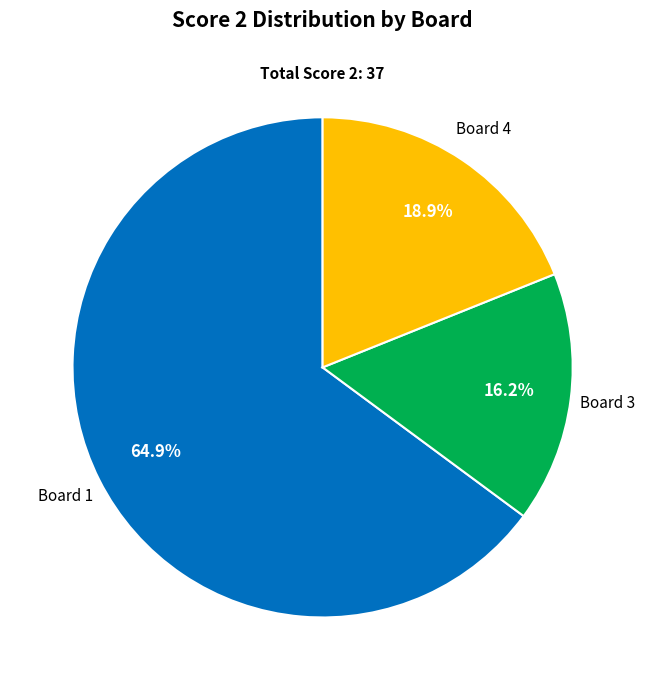

What is the largest slice in the pie chart?

1